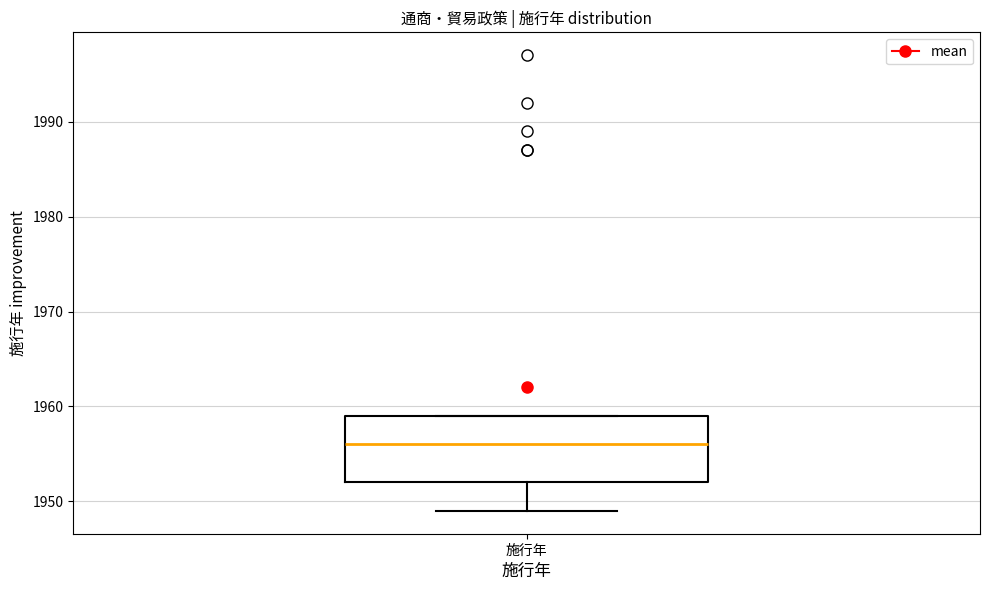

Transcribe this box plot: give where the median line is, the range the box spans, and where the two whiskers end, as read against the y-axis. The values are not printed on the chart, so give them approximately, as read against the axis.

median 1956, box 1952 to 1959, whiskers 1949 to 1959